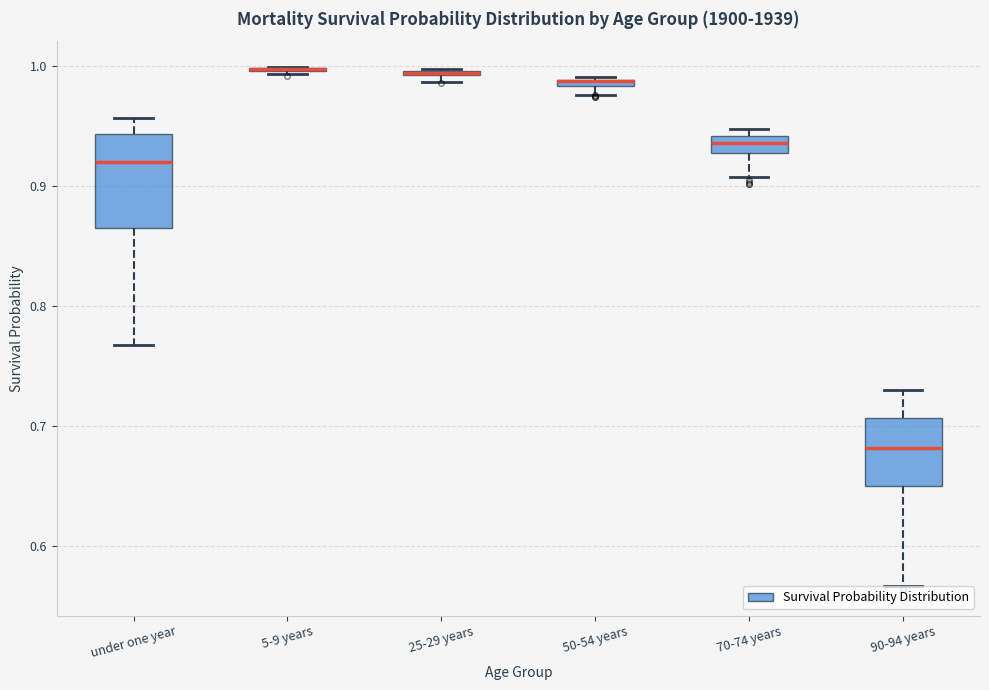

Which box is the tallest, from its lower edge to its upper edge?

under one year